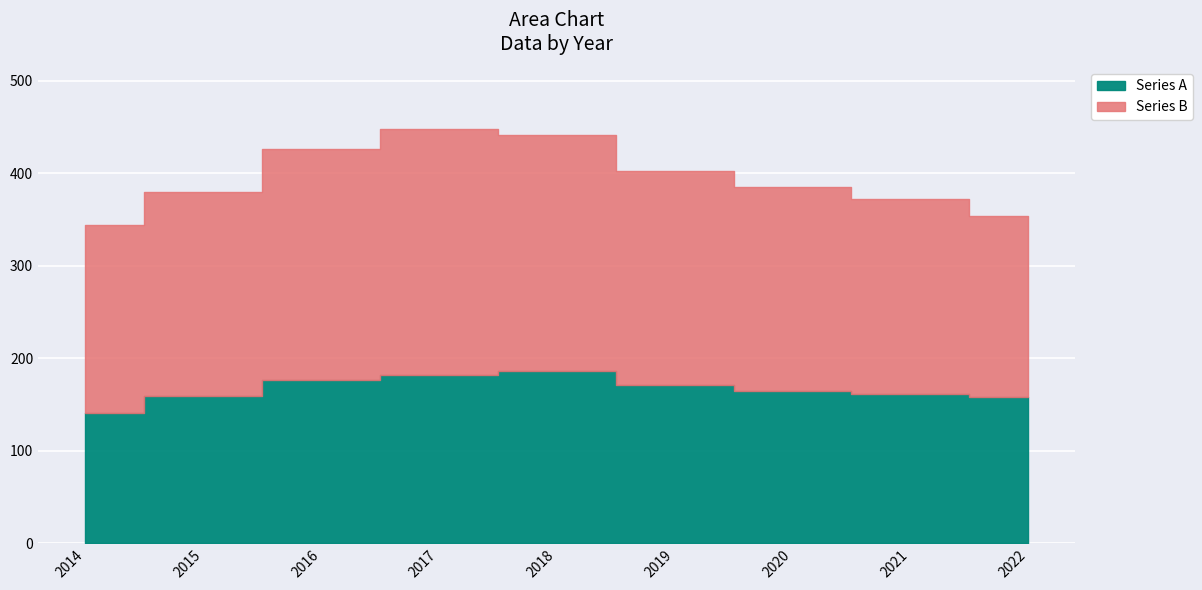

What is the difference between the Series A values at 2018 and 2015?

27